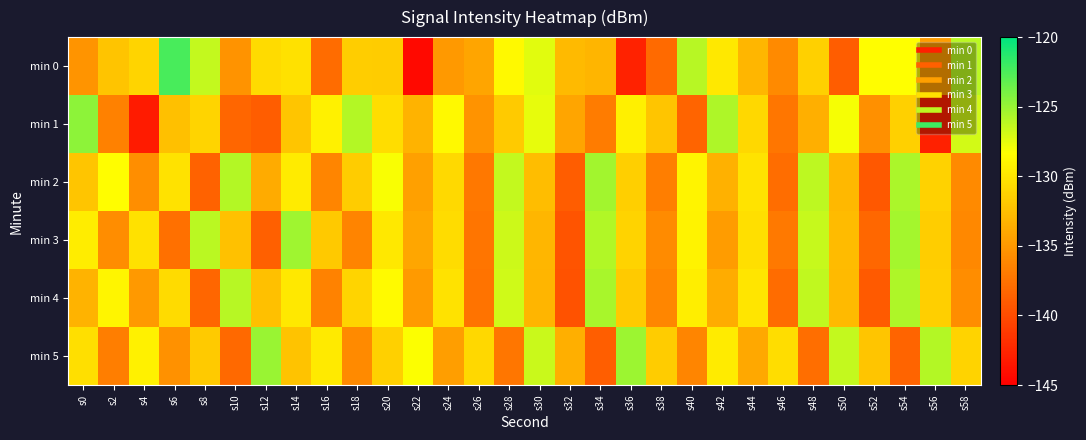

Which has a higher value, s18 or s28?

s28